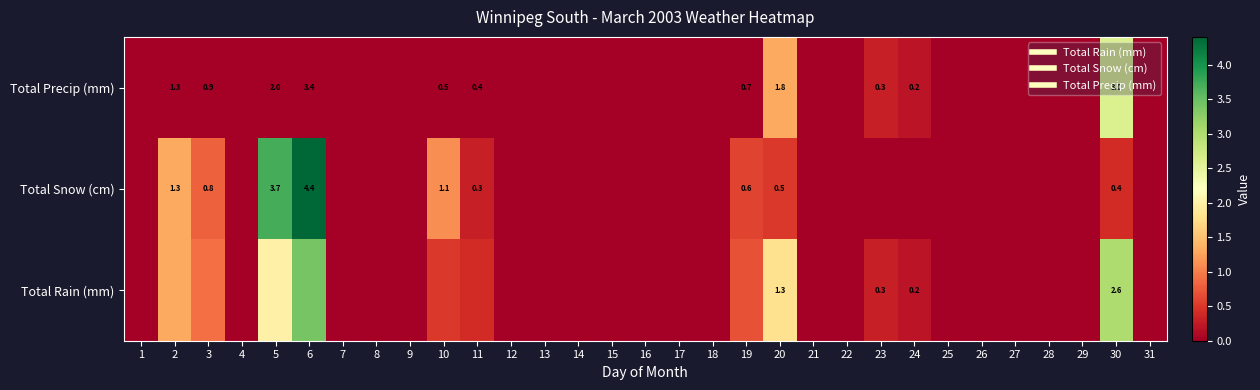

What is the maximum value shown in the chart?

4.4